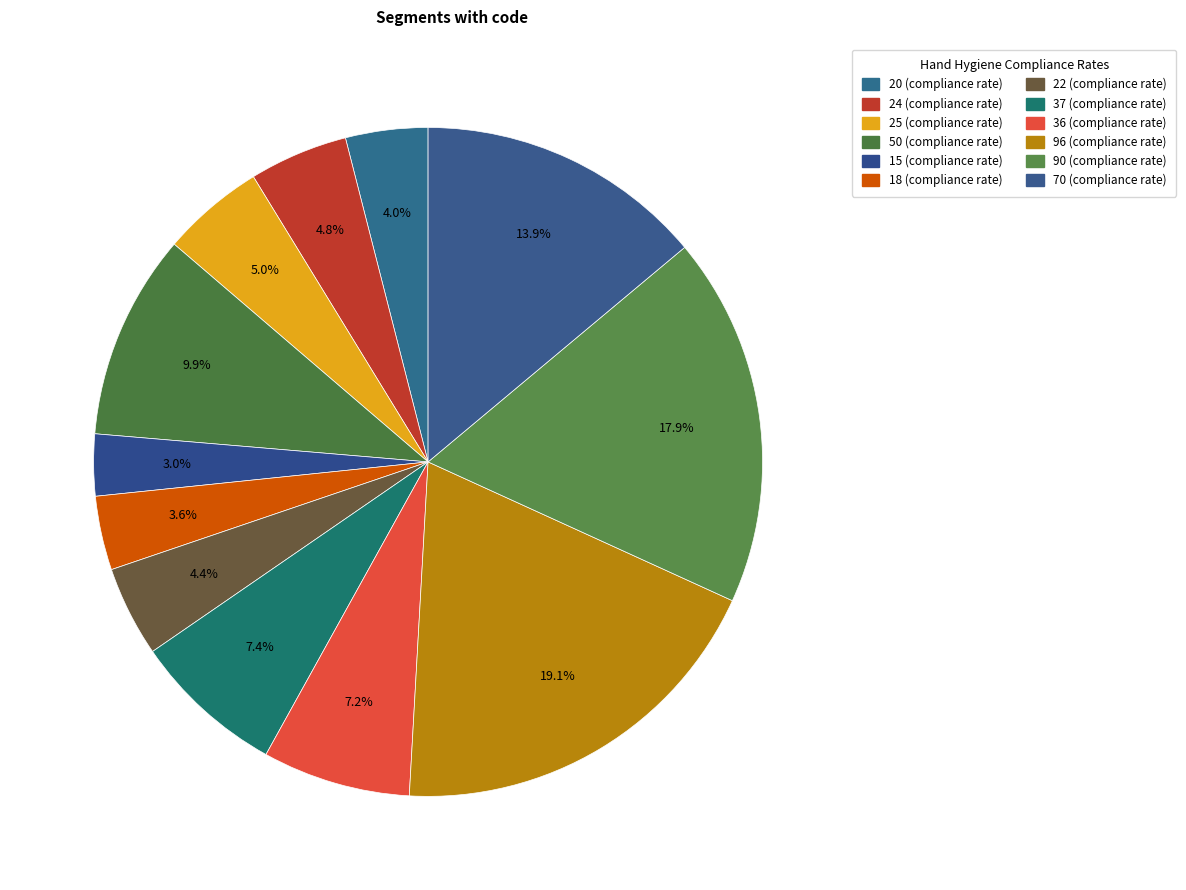

Combined, do 50 and 18 account for over 50%?

No